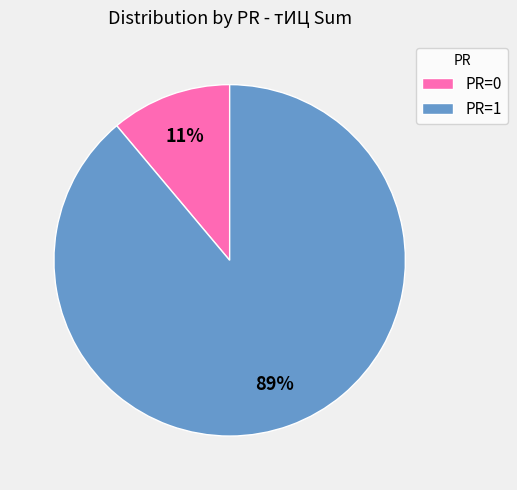

To the nearest percent, what is the average slice percentage?

50%